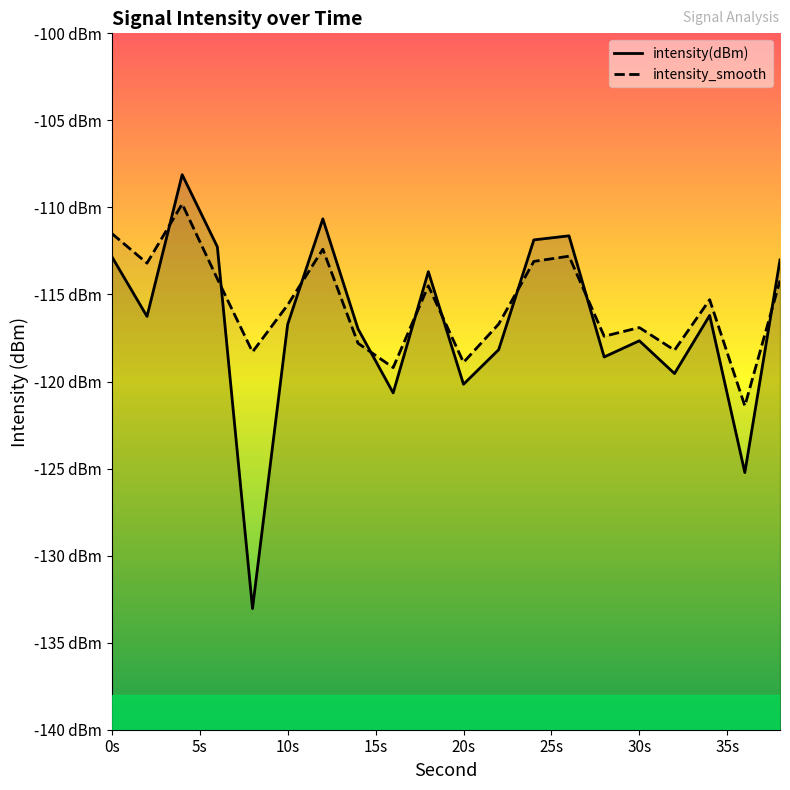

What is the difference between the second highest and second lowest values in the intensity_smooth series?

7.7